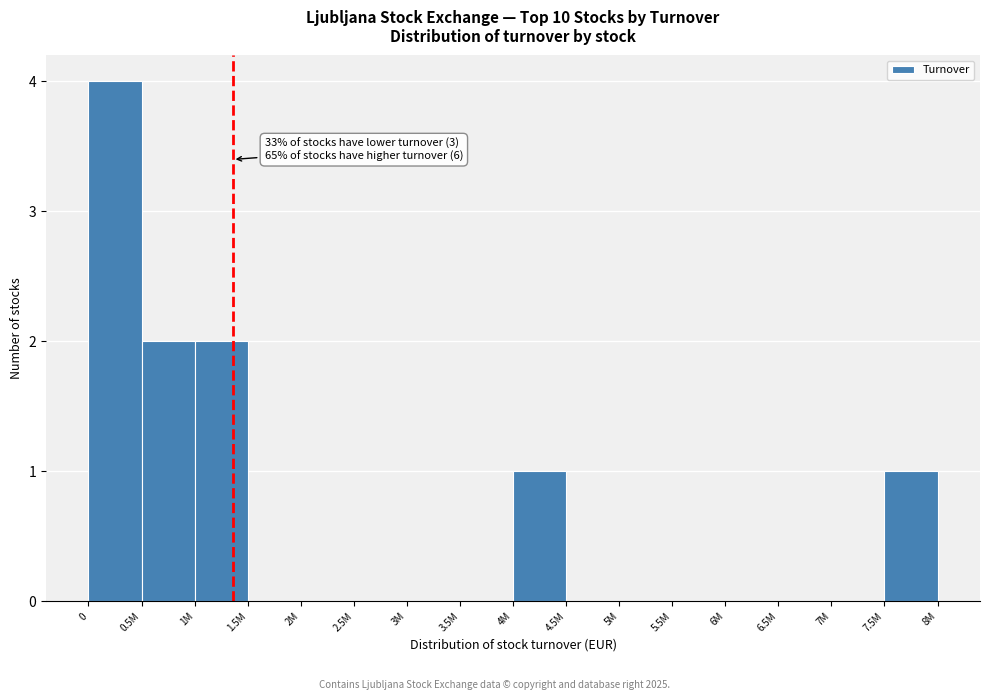

Reading left to right, extract all data points from this chart.

0=4	0.5M=2	1M=2	1.5M=0	2M=0	2.5M=0	3M=0	3.5M=0	4M=1	4.5M=0	5M=0	5.5M=0	6M=0	6.5M=0	7M=0	7.5M=1